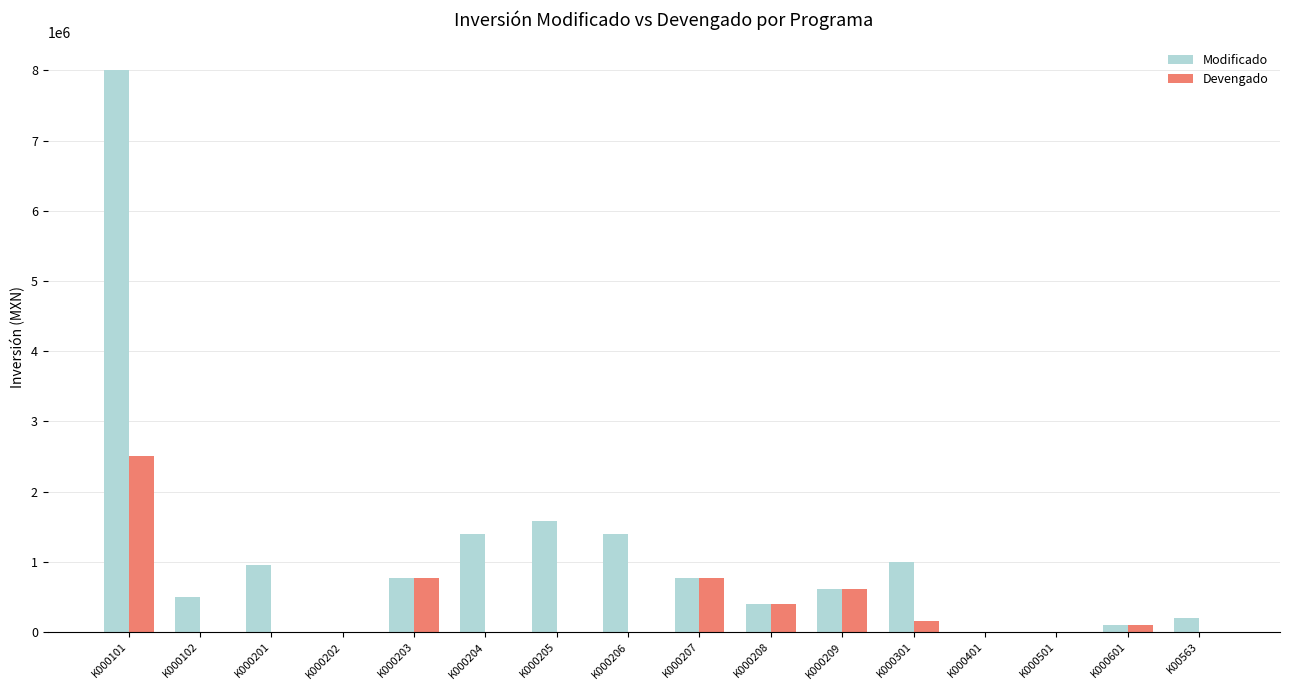

The value of Modificado at K000101 is 3874742.8. True or false?

False